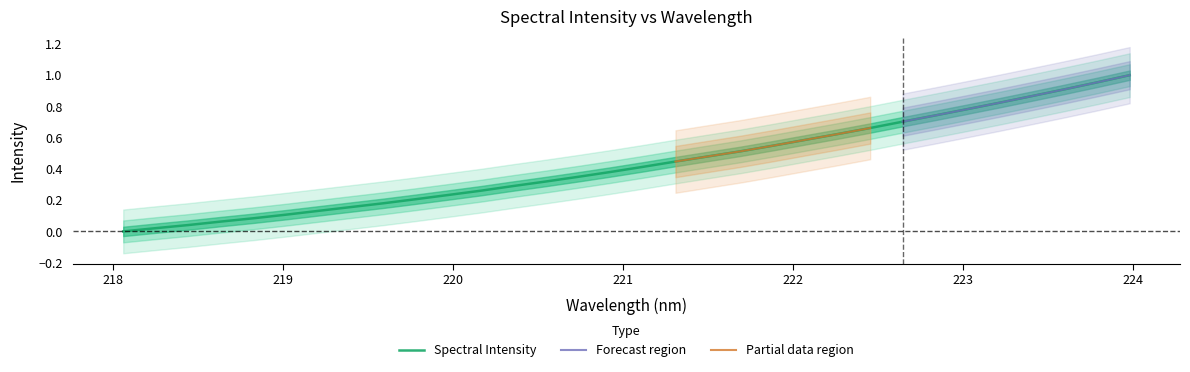

What is the difference between the values at 221.4993 and 223.0264?

0.3